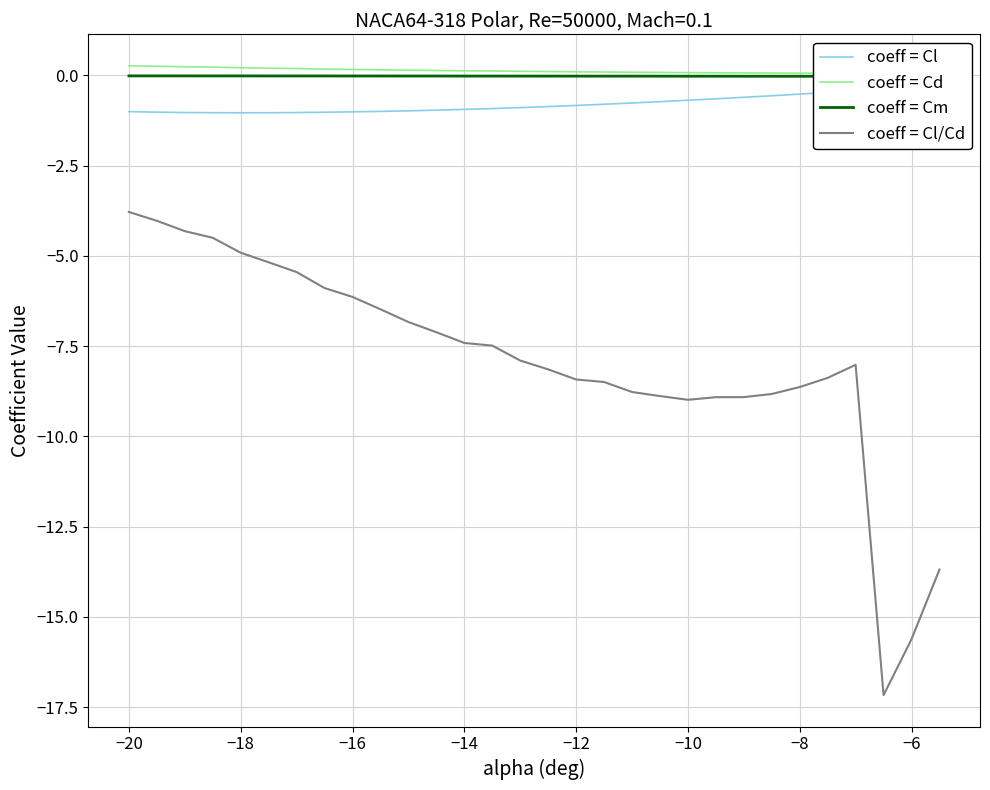

Reading left to right, what are all the values shown in this chart?

Cl: -1.0	-1.0	-1.0	-1.0	-1.0	-1.0	-1.0	-1.0	-1.0	-1.0	-1.0	-1.0	-0.9	-0.9	-0.9	-0.9	-0.8	-0.8	-0.8	-0.7	-0.7	-0.6	-0.6	-0.6	-0.5	-0.5	-0.4	-0.4	-0.4	-0.3
Cd: 0.3	0.3	0.2	0.2	0.2	0.2	0.2	0.2	0.2	0.2	0.1	0.1	0.1	0.1	0.1	0.1	0.1	0.1	0.1	0.1	0.1	0.1	0.1	0.1	0.1	0.1	0.1	0.0	0.0	0.0
Cm: -0.0	-0.0	-0.0	-0.0	-0.0	-0.0	-0.0	-0.0	-0.0	-0.0	-0.0	-0.0	-0.0	-0.0	-0.0	-0.0	-0.0	-0.0	-0.0	-0.0	-0.0	-0.0	-0.0	-0.0	-0.0	-0.0	-0.0	-0.1	-0.1	-0.1
Cl/Cd: -3.8	-4.0	-4.3	-4.5	-4.9	-5.2	-5.4	-5.9	-6.1	-6.5	-6.8	-7.1	-7.4	-7.5	-7.9	-8.1	-8.4	-8.5	-8.8	-8.9	-9.0	-8.9	-8.9	-8.8	-8.6	-8.4	-8.0	-17.2	-15.6	-13.7